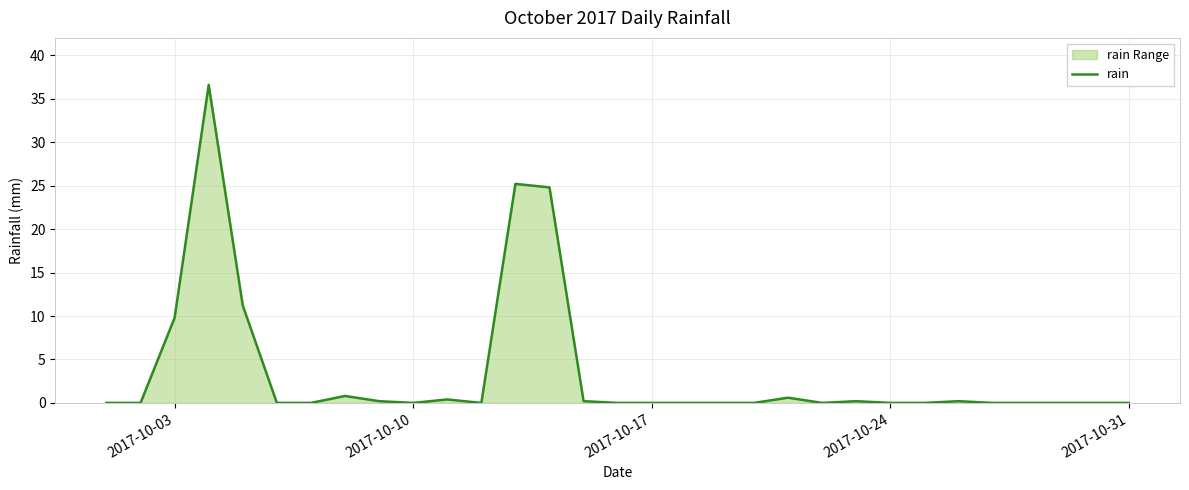

Reading right to left, transcribe all the data shown in this chart.

0.0	0.0	0.0	0.0	0.0	0.2	0.0	0.0	0.2	0.0	0.6	0.0	0.0	0.0	0.0	0.0	0.2	24.8	25.2	0.0	0.4	0.0	0.2	0.8	0.0	0.0	11.2	36.6	9.8	0.0	0.0